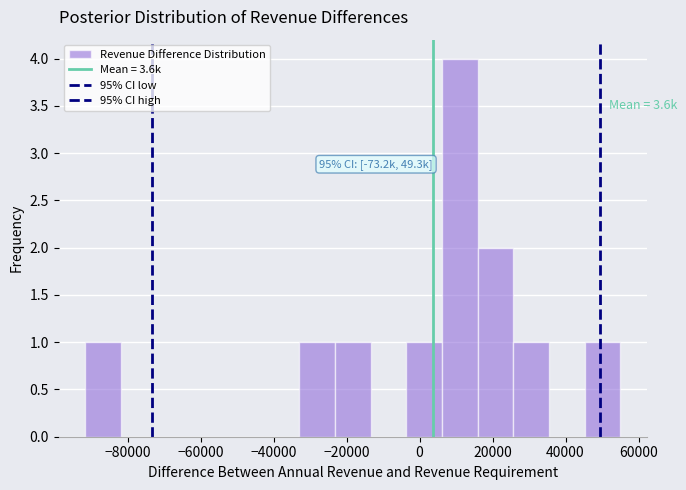

Which range on the x-axis has the tallest bar?

6000 to 16000